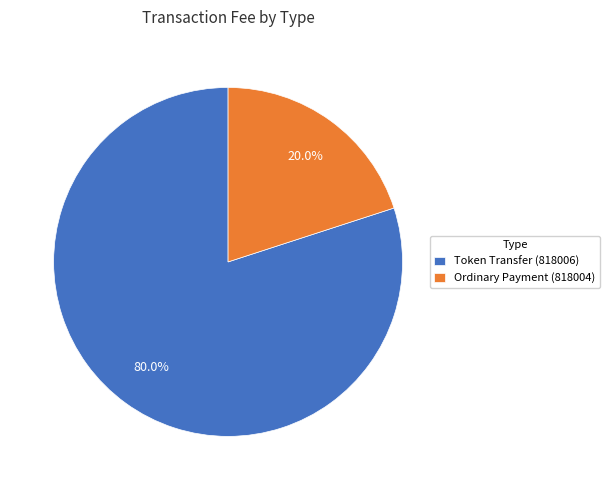

Is the sum of Token Transfer (818006) and Ordinary Payment (818004) greater than half?

Yes